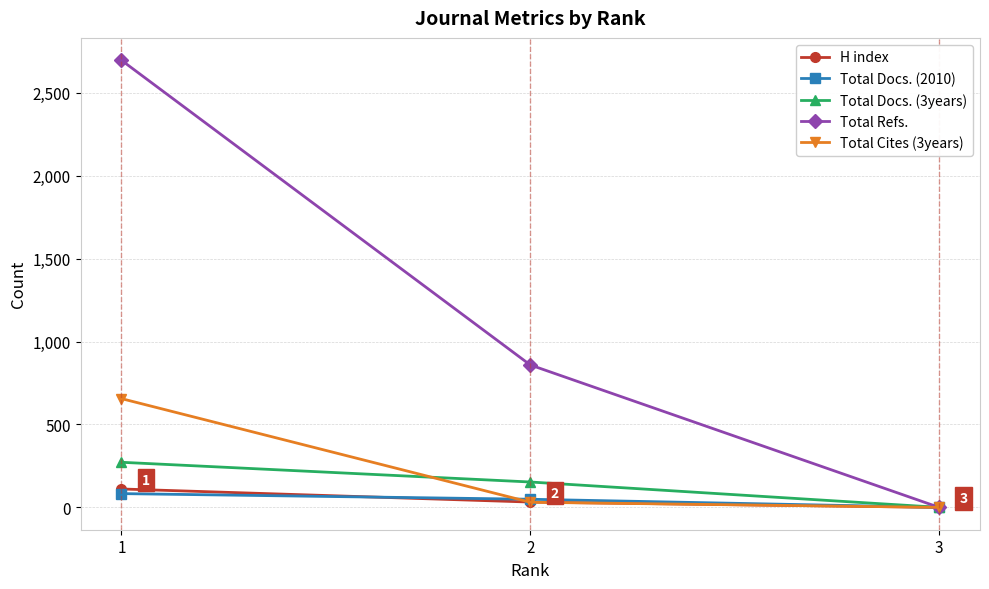

At which category is the sum across all series the highest?

1